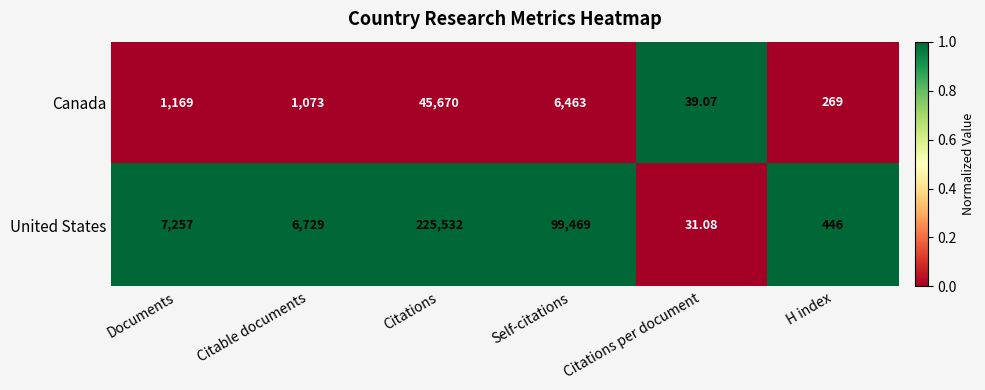

Rank the categories by United States value from highest to lowest.

Citations, Self-citations, Documents, Citable documents, H index, Citations per document